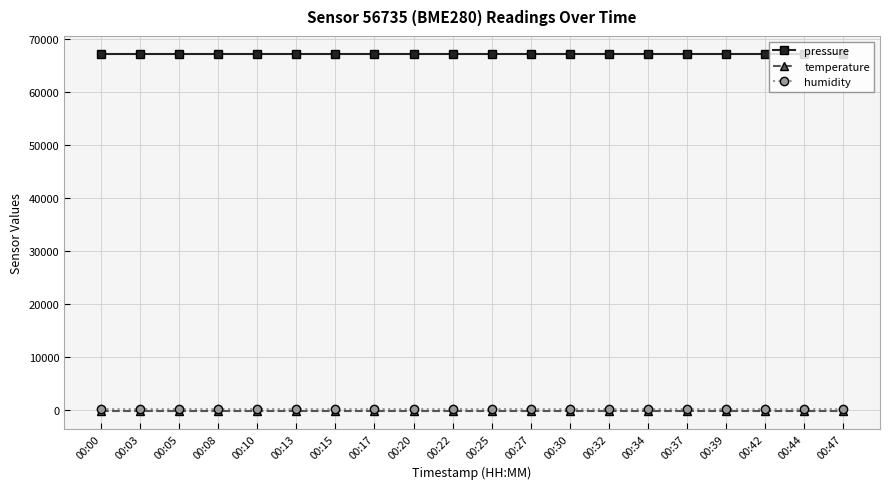

What is the spread (max minus min) of values at 00:44?

67391.7